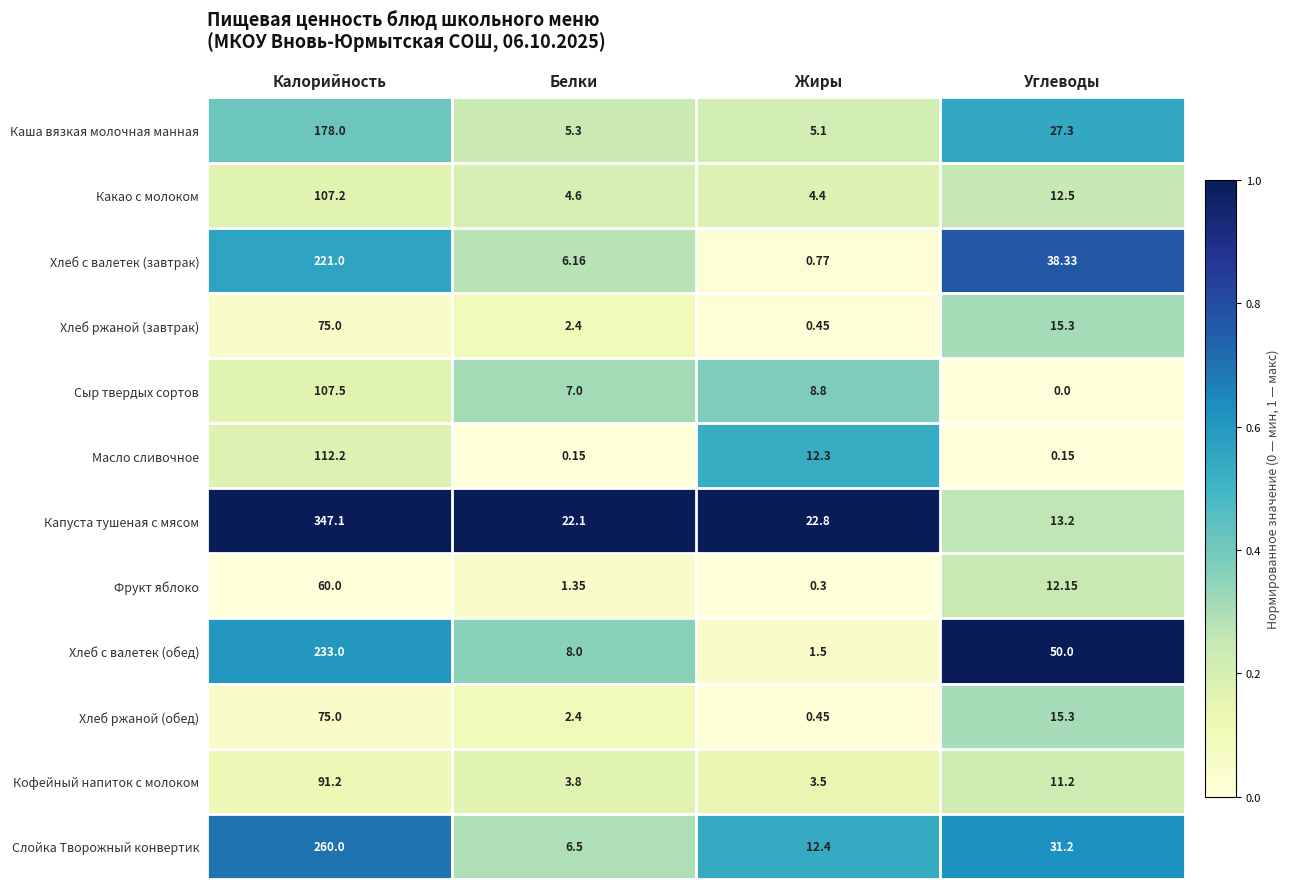

At which category is the sum across all series the highest?

Калорийность